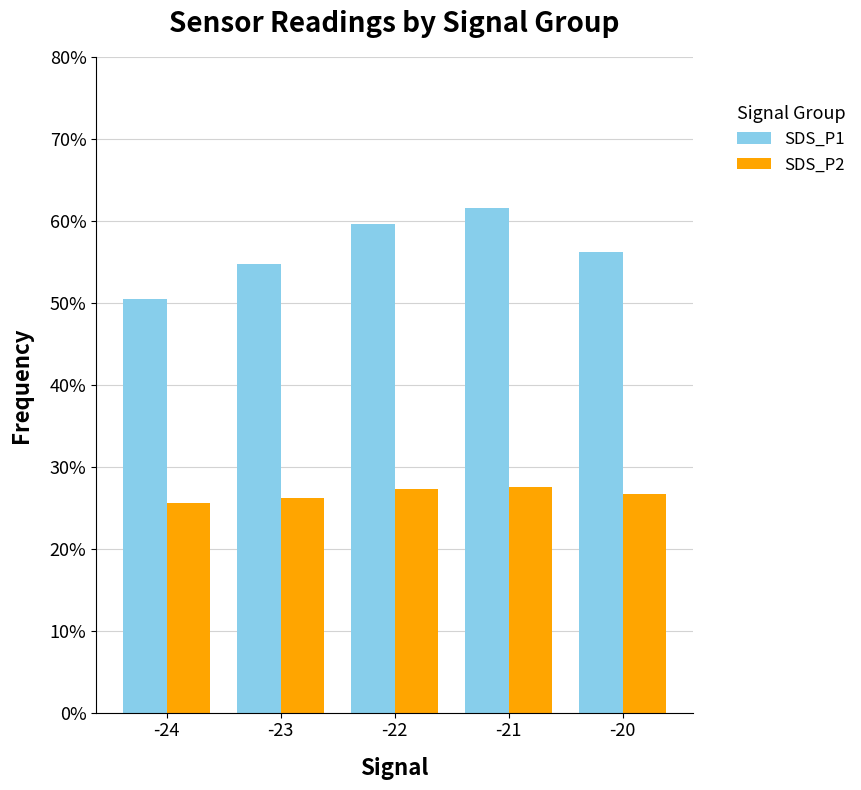

Which series has the widest spread of values?

SDS_P1